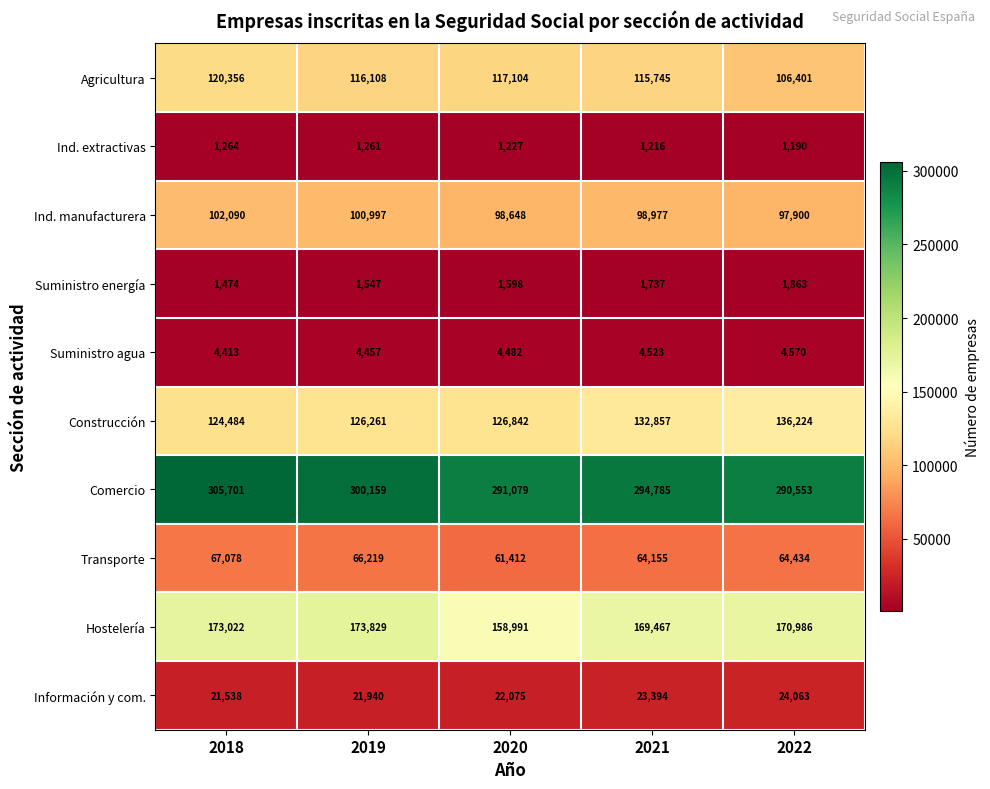

At how many categories does at least one series exceed 120169?

5